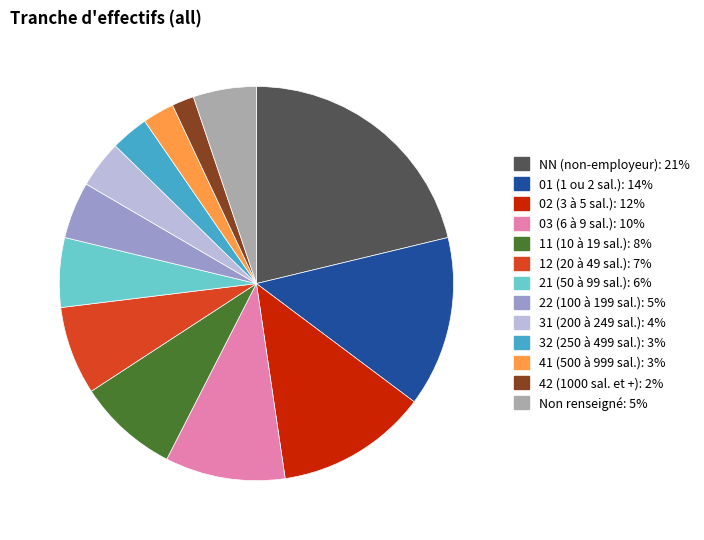

Does any single category account for the majority?

No